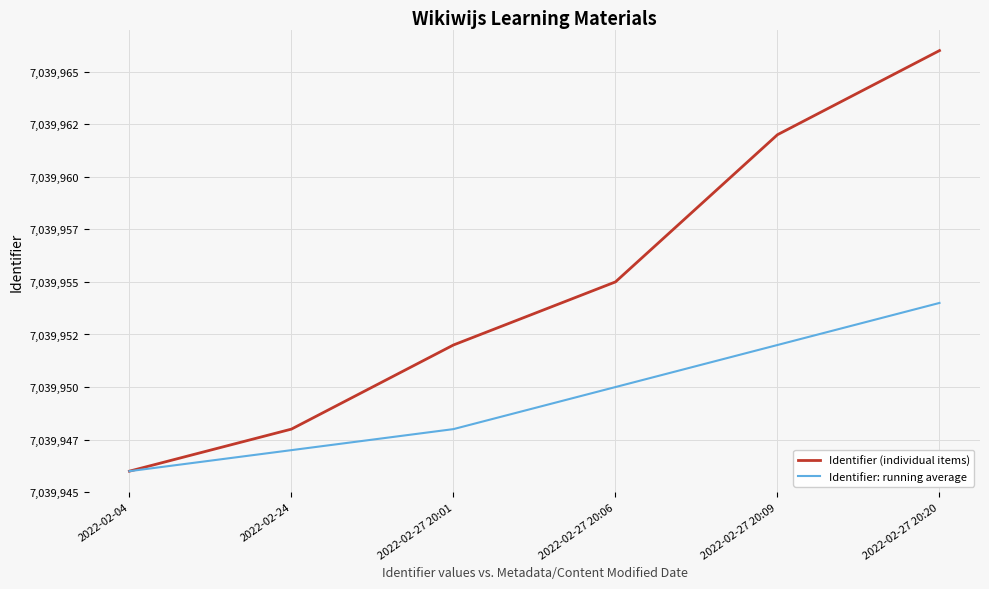

Count the Identifier (individual items) values in the range 7039948 to 7039962.

4